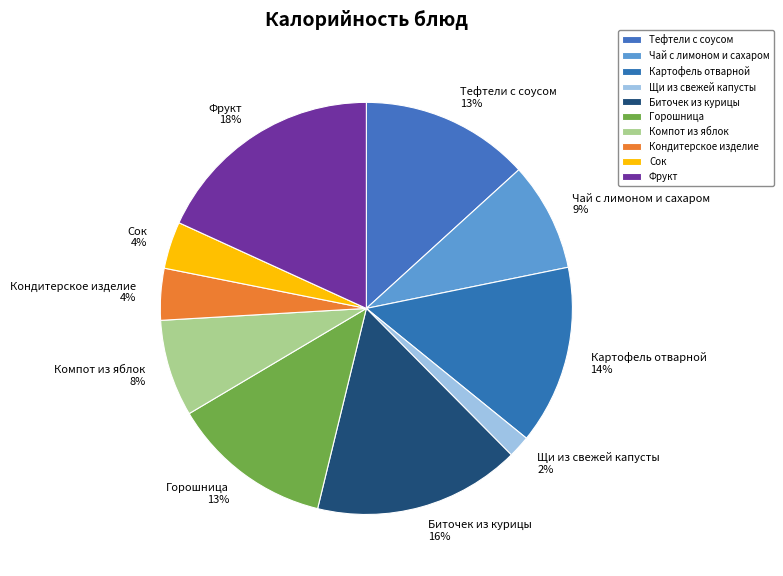

Which category has the smallest portion of the pie?

Щи из свежей капусты